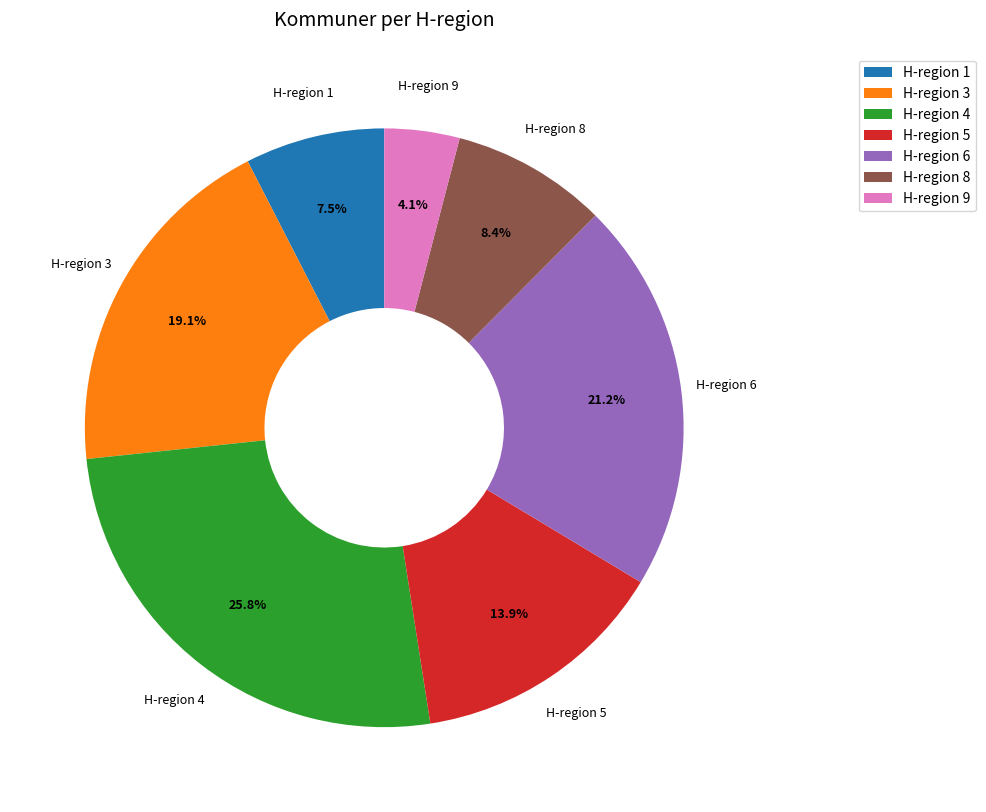

What is the ratio of the value at H-region 3 to the value at H-region 8?

2.3